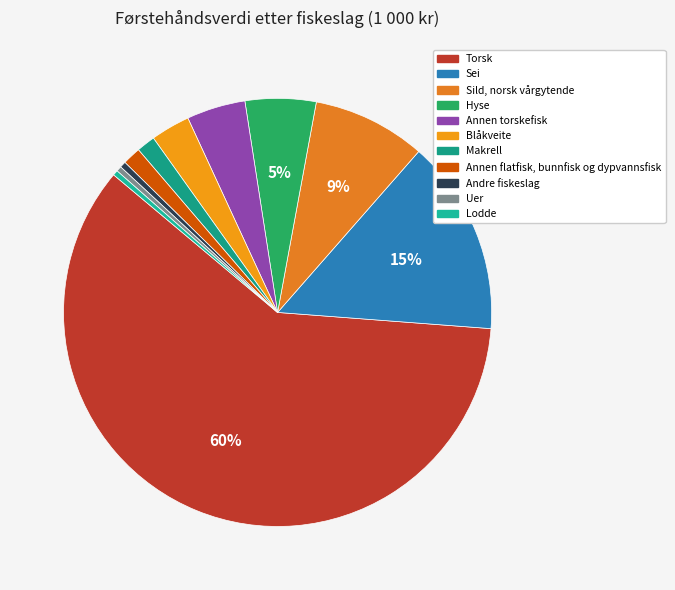

Do Makrell and Sei together represent more than half of the pie?

No